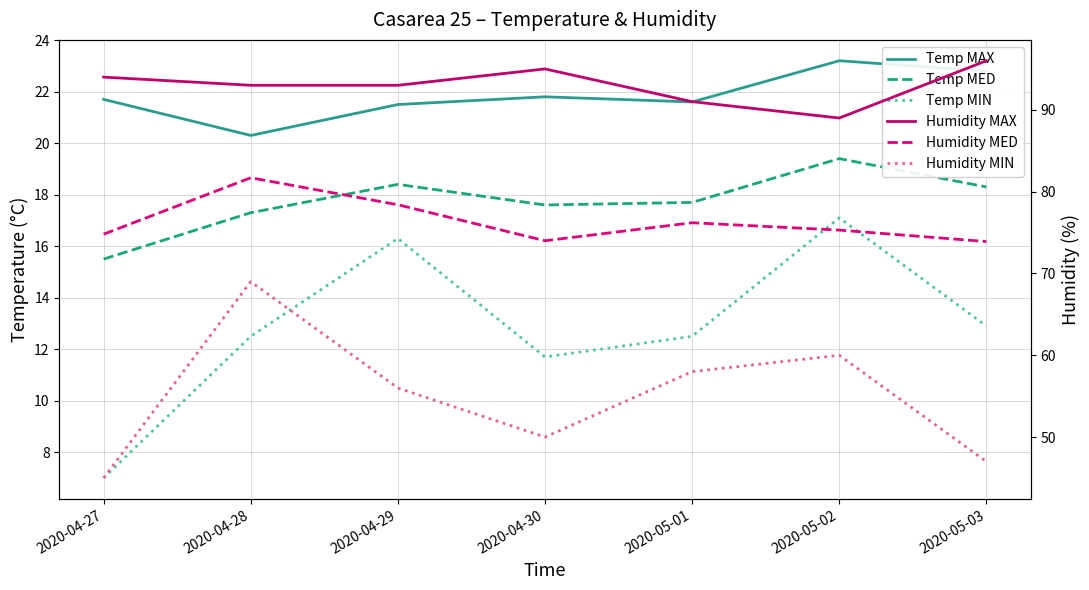

Which label corresponds to the smallest value in the chart?

2020-04-27